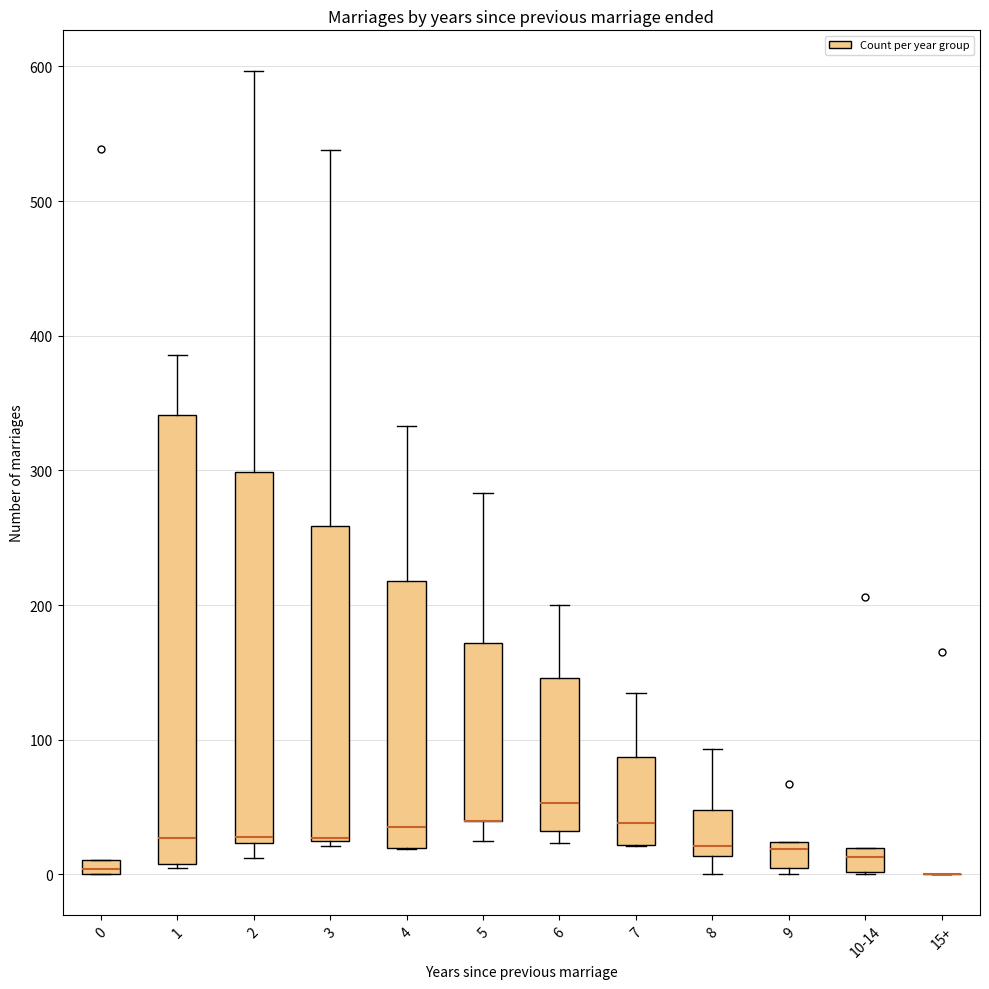

Which box is the tallest, from its lower edge to its upper edge?

1